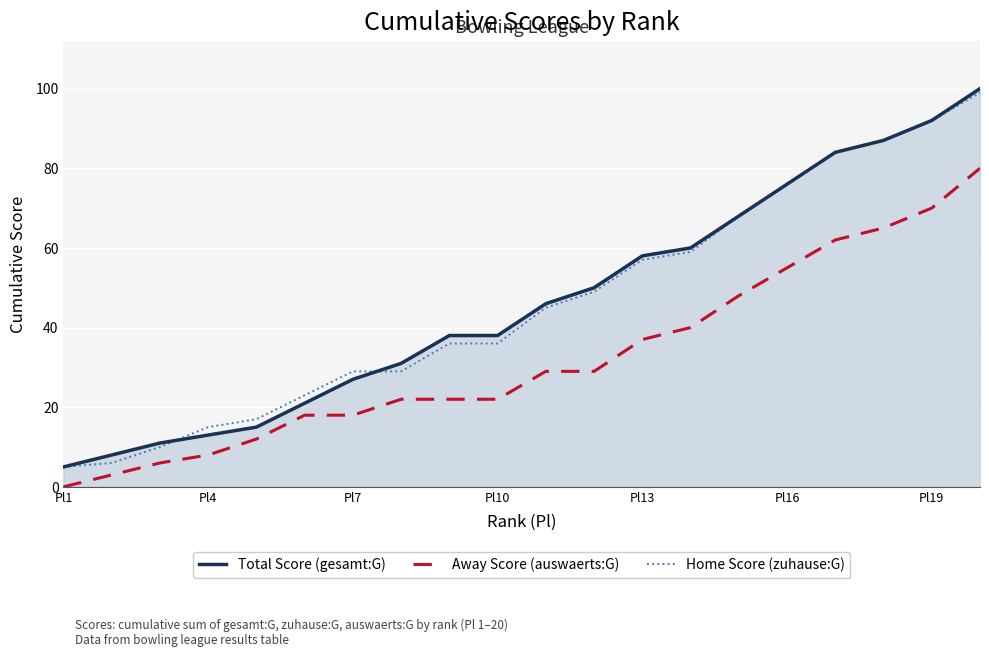

How many data points does each series have?

20